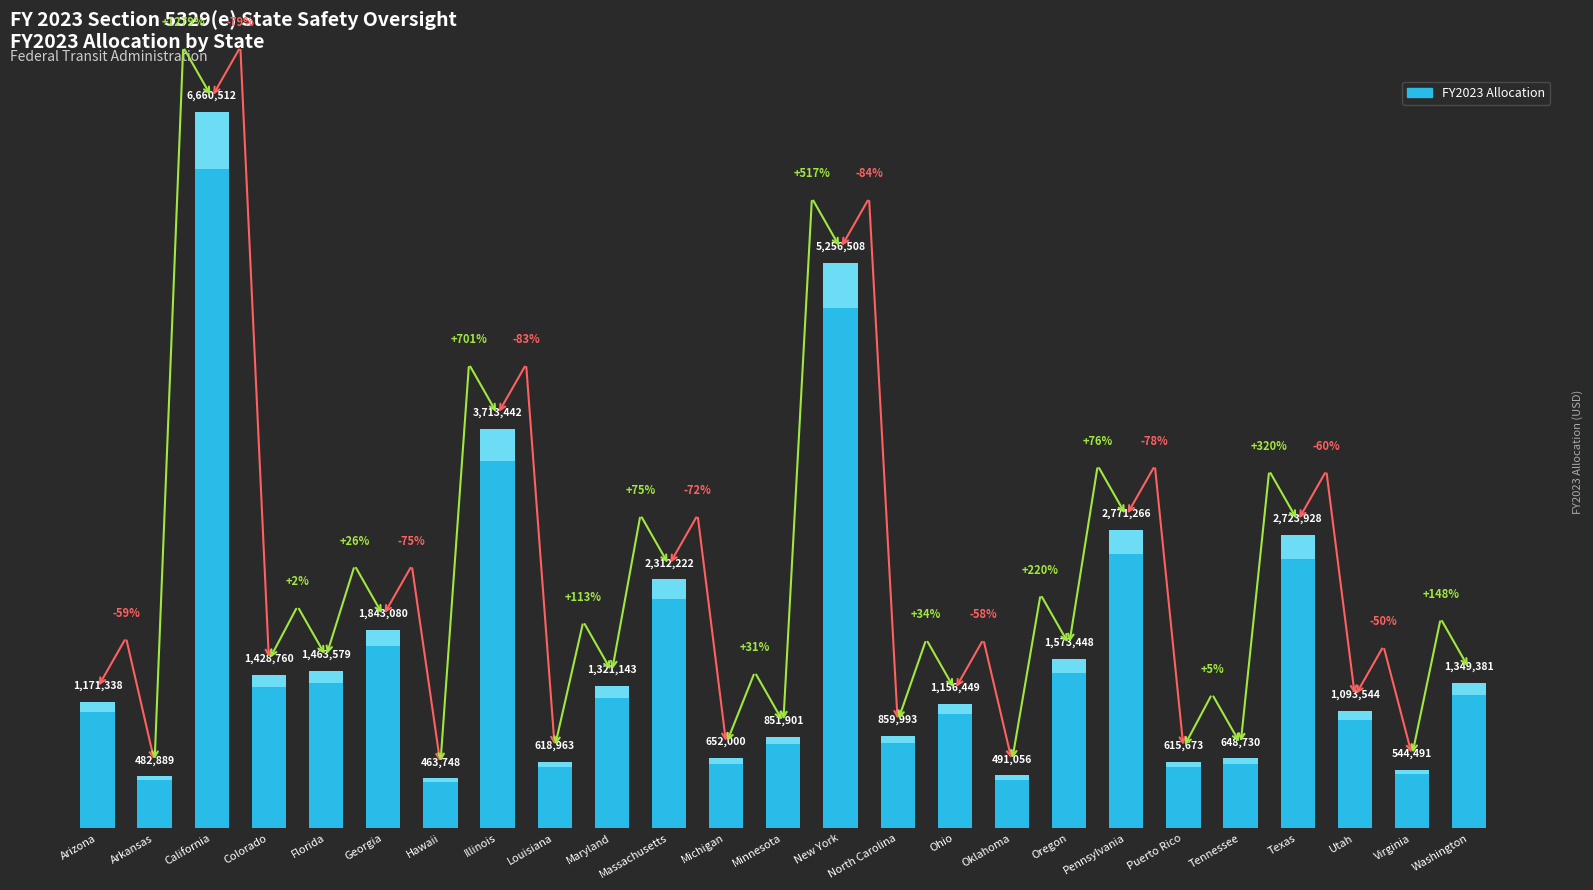

What is the average value?

1682722